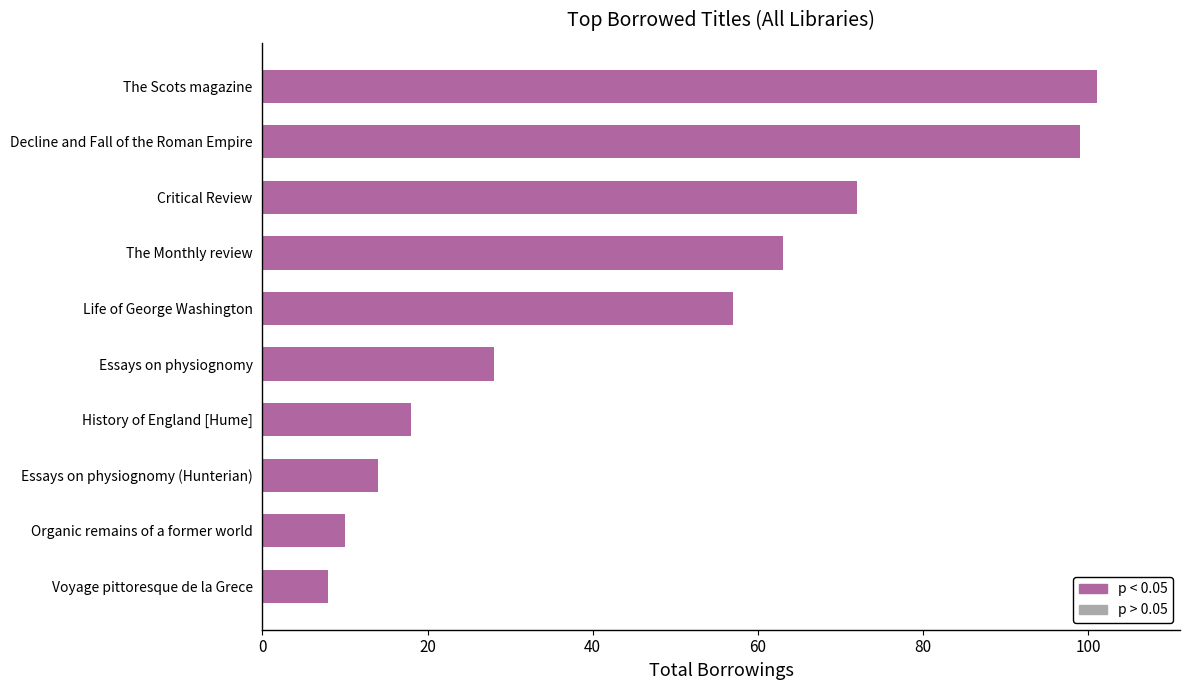

What is the greatest value displayed?

101